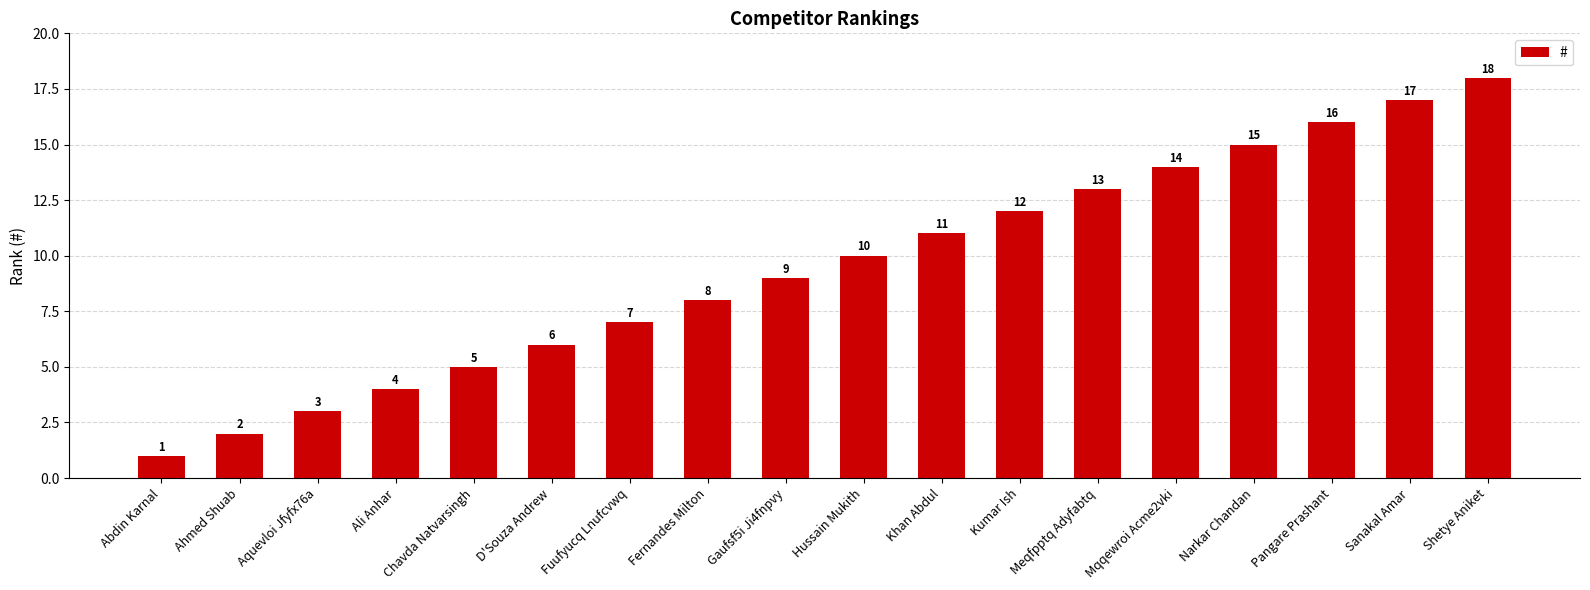

How many data points does each series have?

18